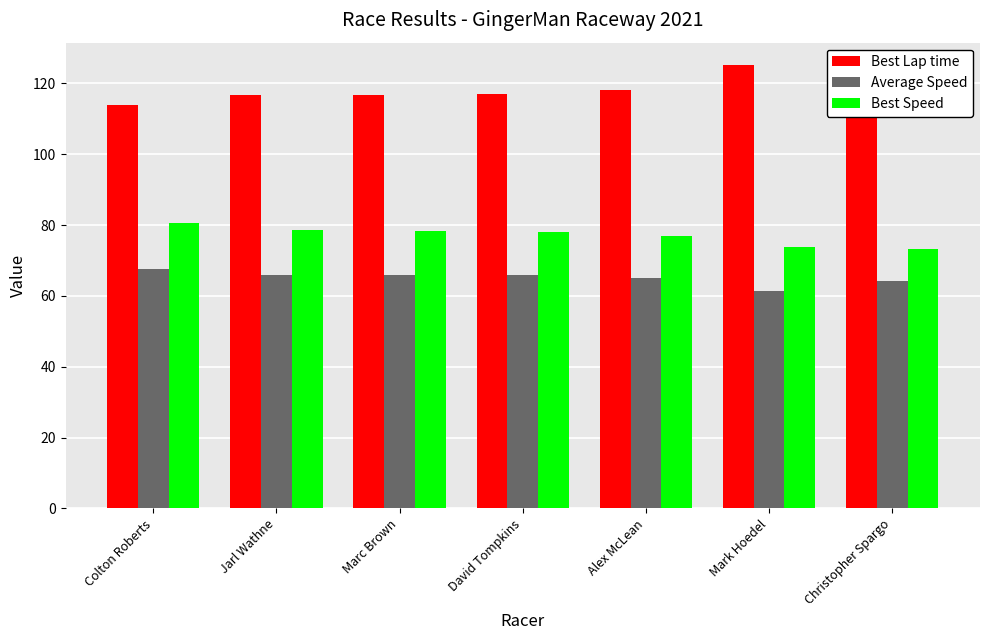

What are all the series names shown in the legend?

Best Lap time, Average Speed, Best Speed